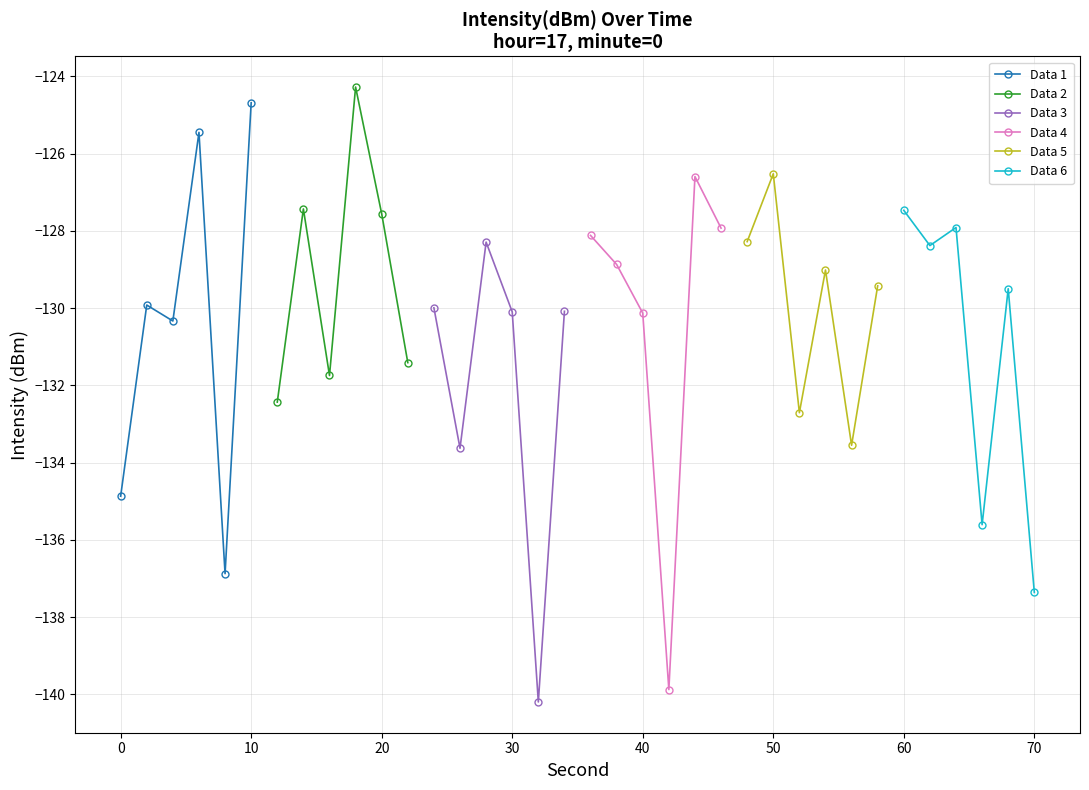

Reading left to right, list all the values displayed in this chart.

Data 1: -134.9	-129.9	-130.3	-125.5	-136.9	-124.7
Data 2: -132.4	-127.4	-131.7	-124.3	-127.6	-131.4
Data 3: -130.0	-133.6	-128.3	-130.1	-140.2	-130.1
Data 4: -128.1	-128.9	-130.1	-139.9	-126.6	-127.9
Data 5: -128.3	-126.5	-132.7	-129.0	-133.6	-129.4
Data 6: -127.5	-128.4	-127.9	-135.6	-129.5	-137.4